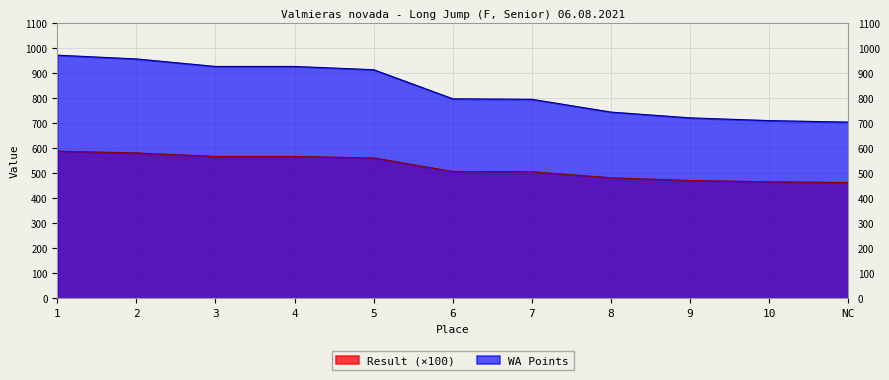

True or false: WA Points has more than 2 interior local peaks.

False